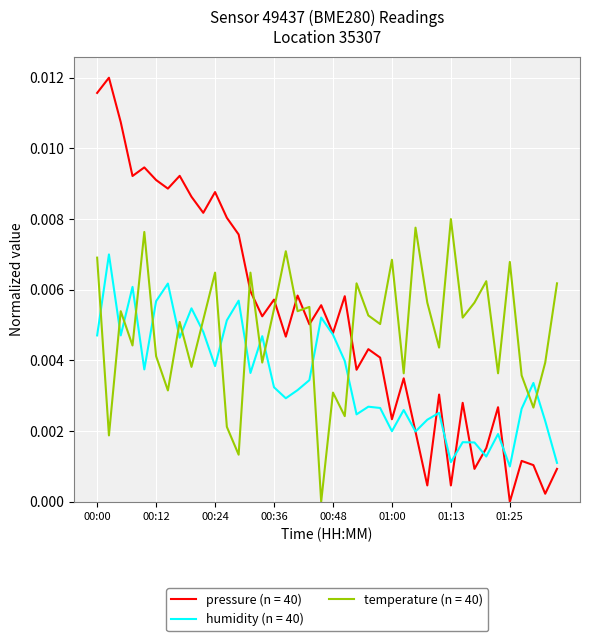

List the series in order of their overall mean, lowest first.

humidity (n = 40), temperature (n = 40), pressure (n = 40)